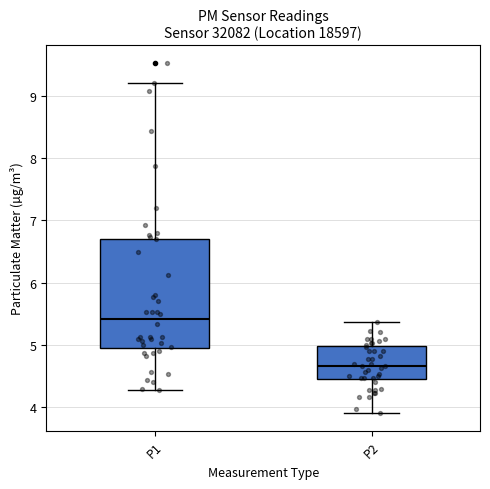

Where does the upper whisker of the box for P1 end on the y-axis? The values are not printed on the chart, so give them approximately, as read against the axis.

9.2